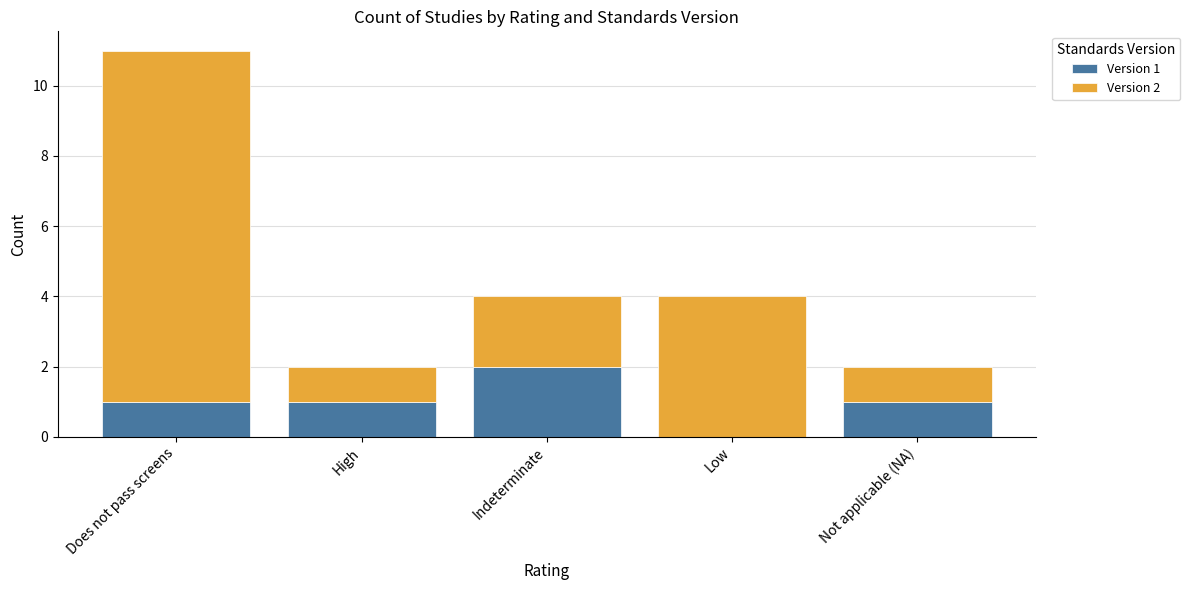

Is it true that Version 1 equals 2 at Indeterminate?

True